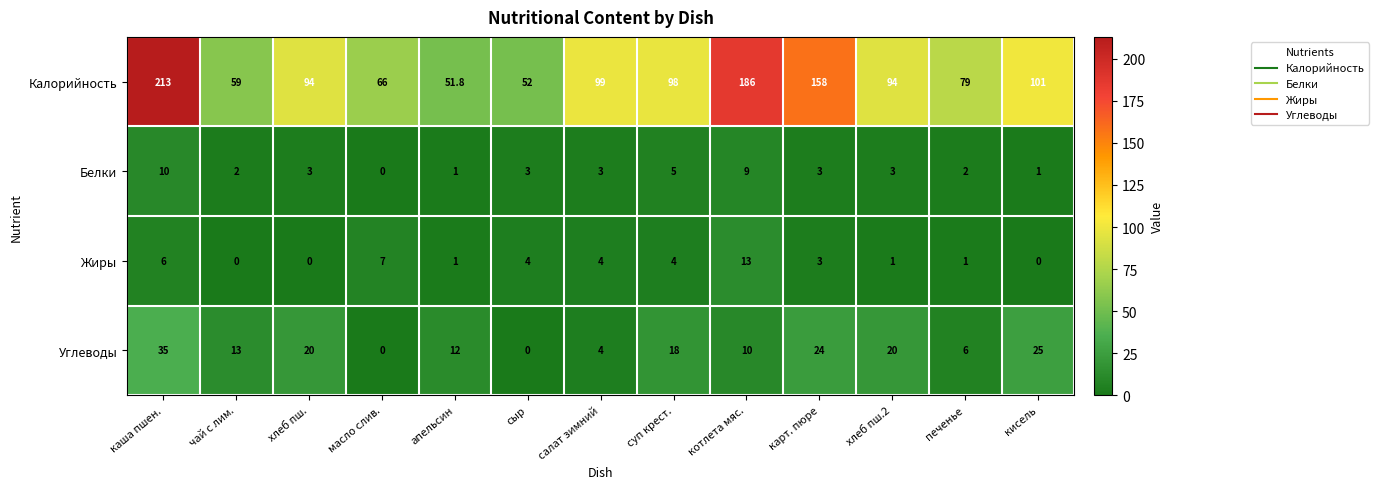

List the series in order of their peak value, lowest first.

Белки, Жиры, Углеводы, Калорийность